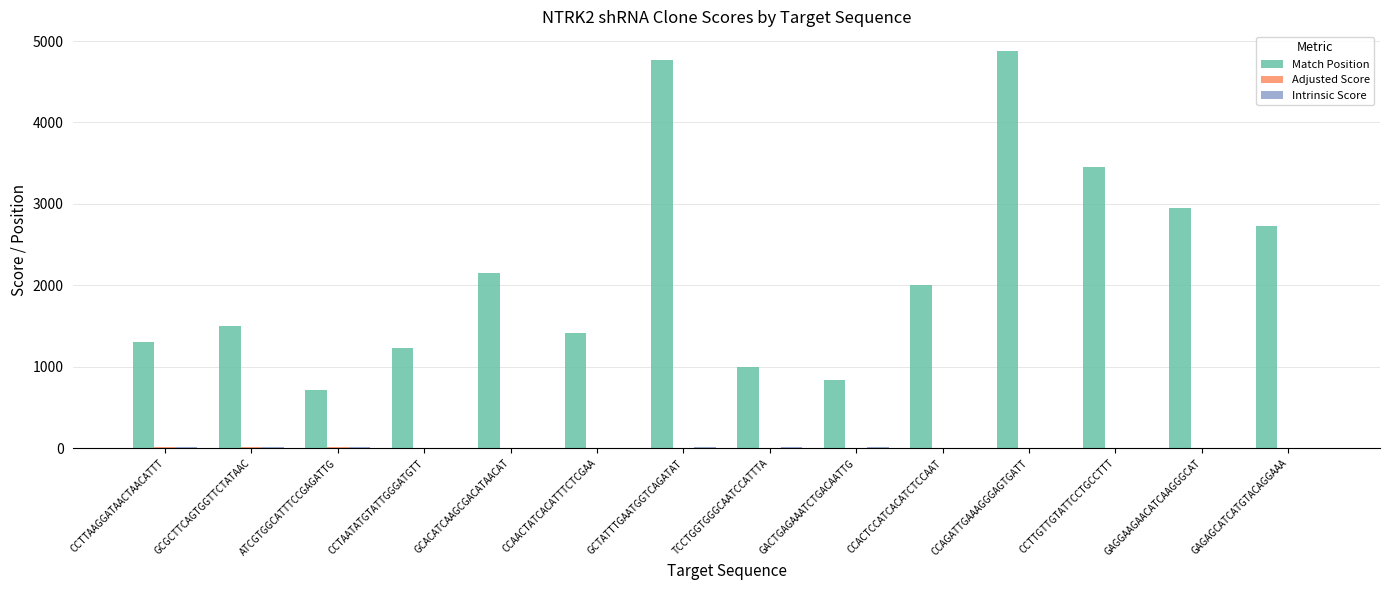

The Match Position series shows 1938.9 at CCTAATATGTATTGGGATGTT. True or false?

False